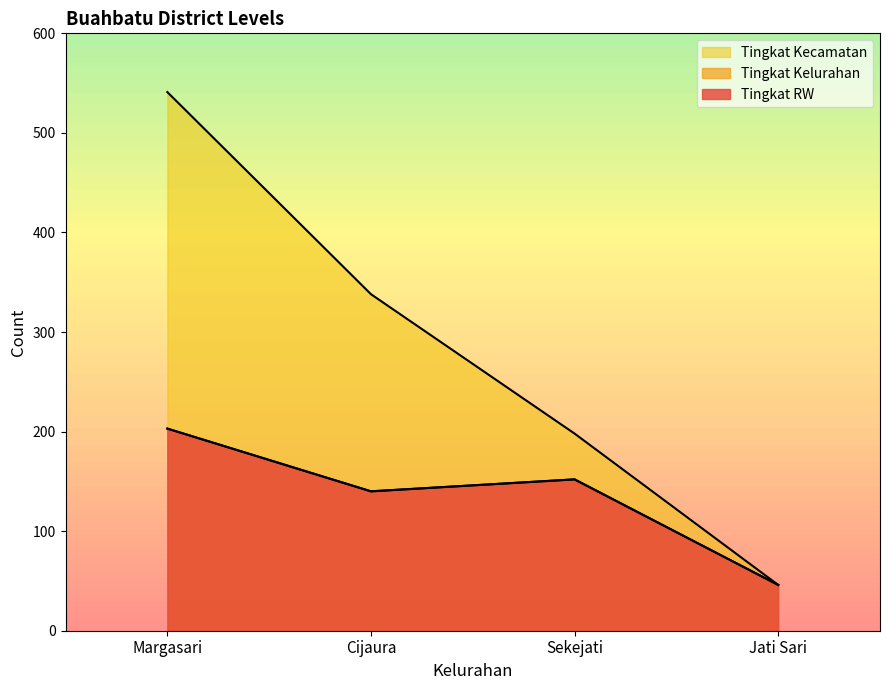

Does the chart display data point markers on the line(s)?

No